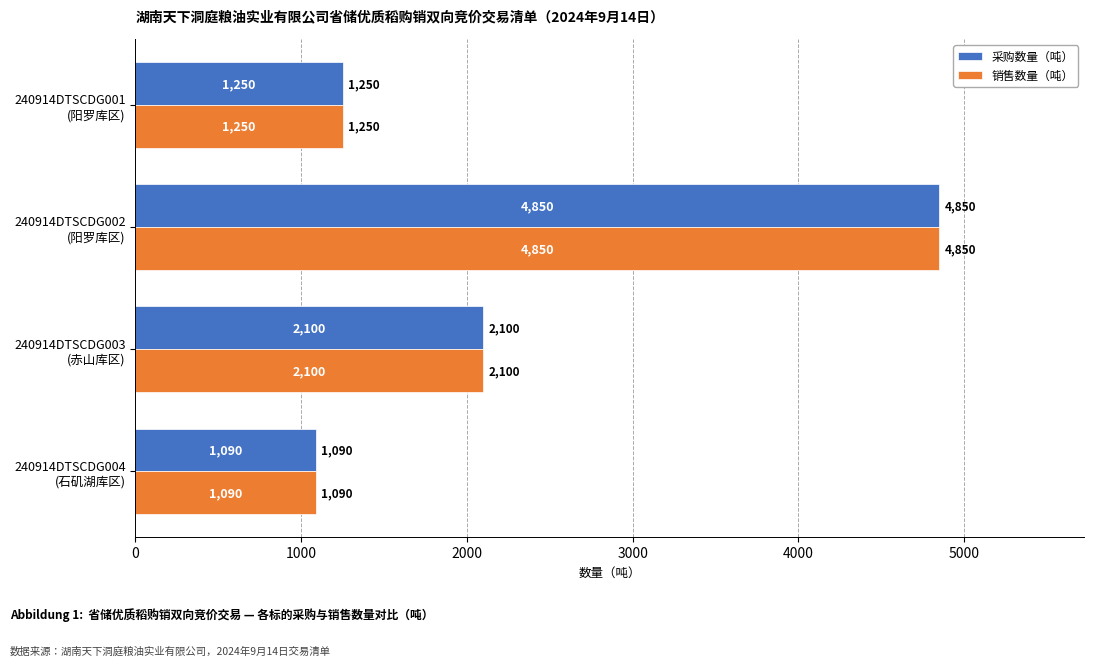

Rank the categories by 采购数量（吨） value from lowest to highest.

240914DTSCDG004
(石矶湖库区), 240914DTSCDG001
(阳罗库区), 240914DTSCDG003
(赤山库区), 240914DTSCDG002
(阳罗库区)